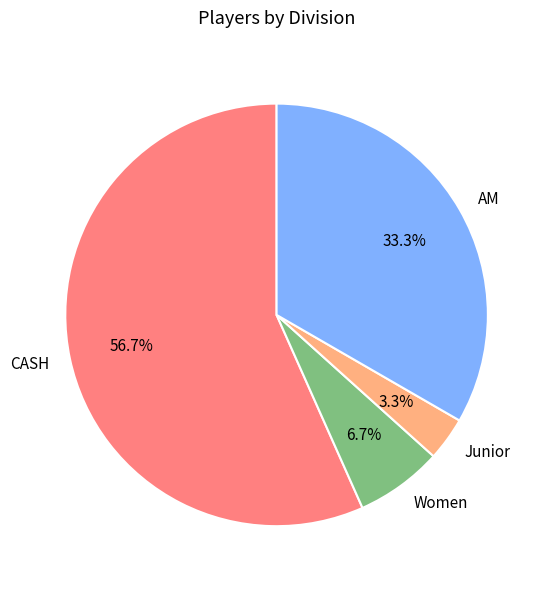

To the nearest percent, what is the difference between the AM and Junior slice percentages?

30%